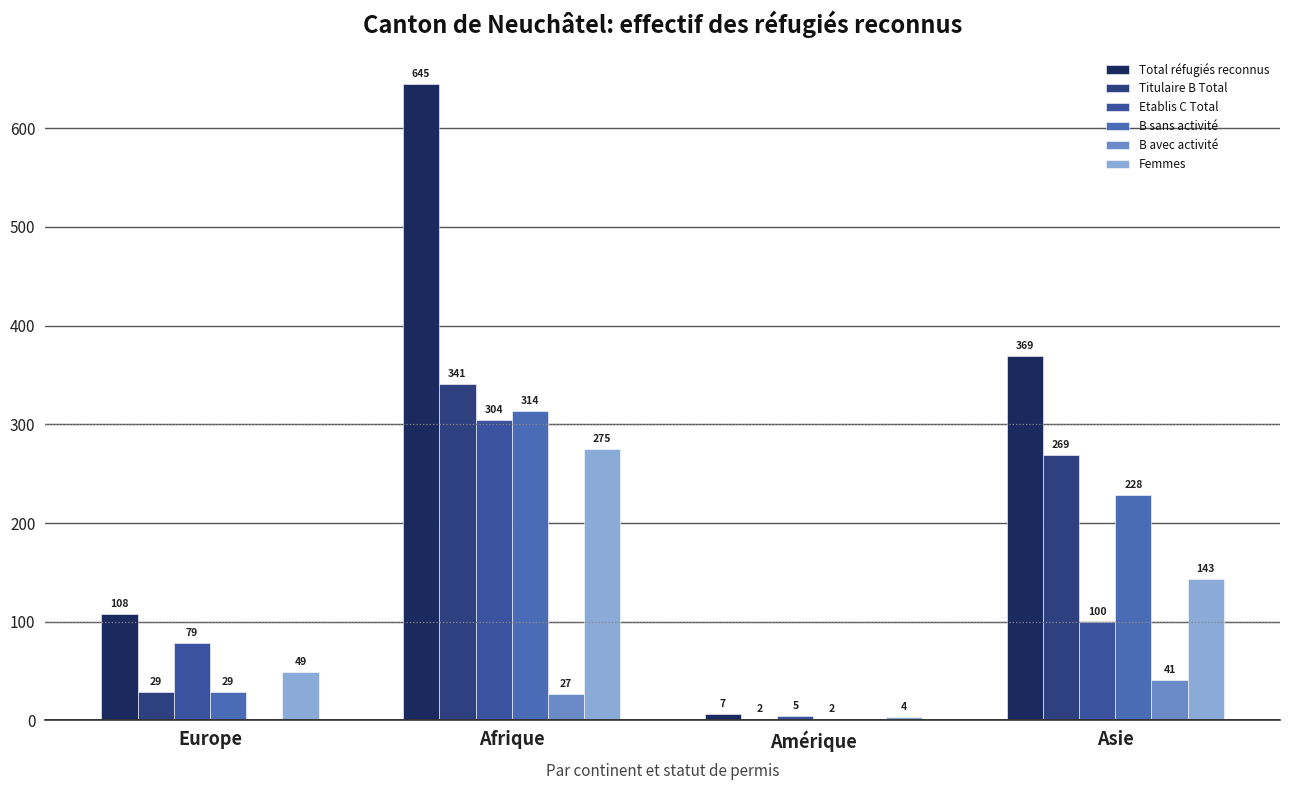

Reading right to left, extract all data points from this chart.

Total réfugiés reconnus: Asie=369	Amérique=7	Afrique=645	Europe=108
Titulaire B Total: Asie=269	Amérique=2	Afrique=341	Europe=29
Etablis C Total: Asie=100	Amérique=5	Afrique=304	Europe=79
B sans activité: Asie=228	Amérique=2	Afrique=314	Europe=29
B avec activité: Asie=41	Amérique=0	Afrique=27	Europe=0
Femmes: Asie=143	Amérique=4	Afrique=275	Europe=49